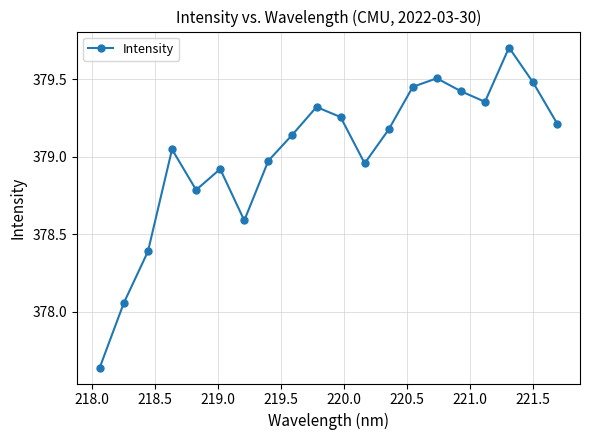

What is the sum of all values?

7580.4